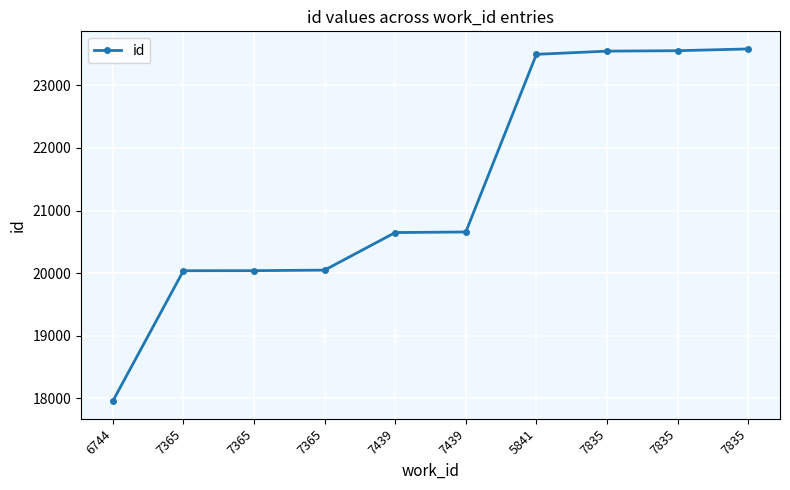

Reading left to right, what are all the values shown in this chart?

6744=17955	7365=20038	7365=20039	7365=20048	7439=20648	7439=20657	5841=23495	7835=23546	7835=23553	7835=23581